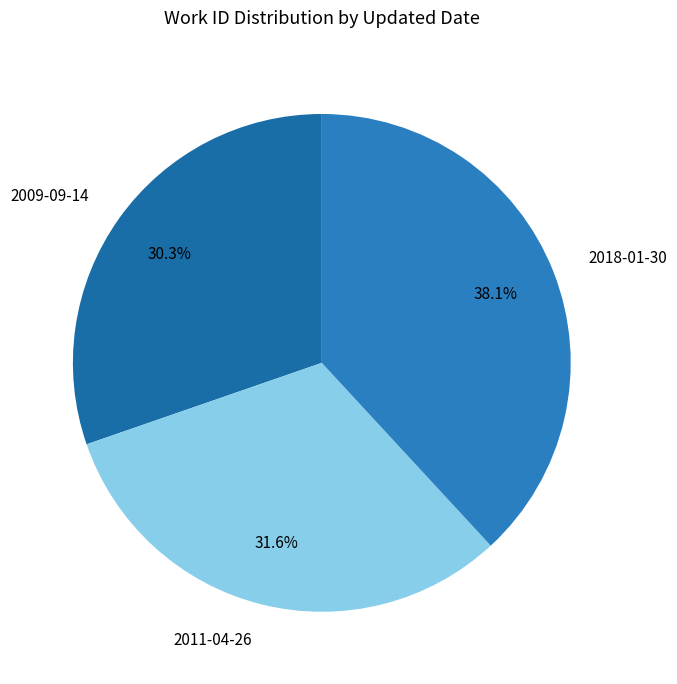

Rank the categories by value from lowest to highest.

2009-09-14, 2011-04-26, 2018-01-30